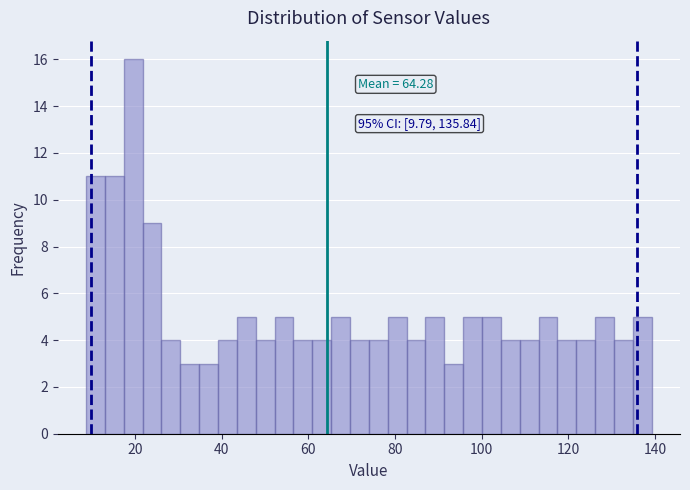

Around what value on the x-axis is the tallest bar? Give the approximate position of its centre, as read against the axis.

20